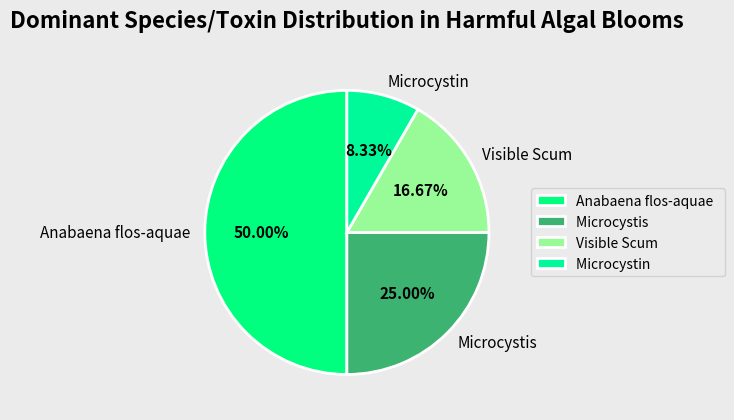

Which slice is the smallest?

Microcystin